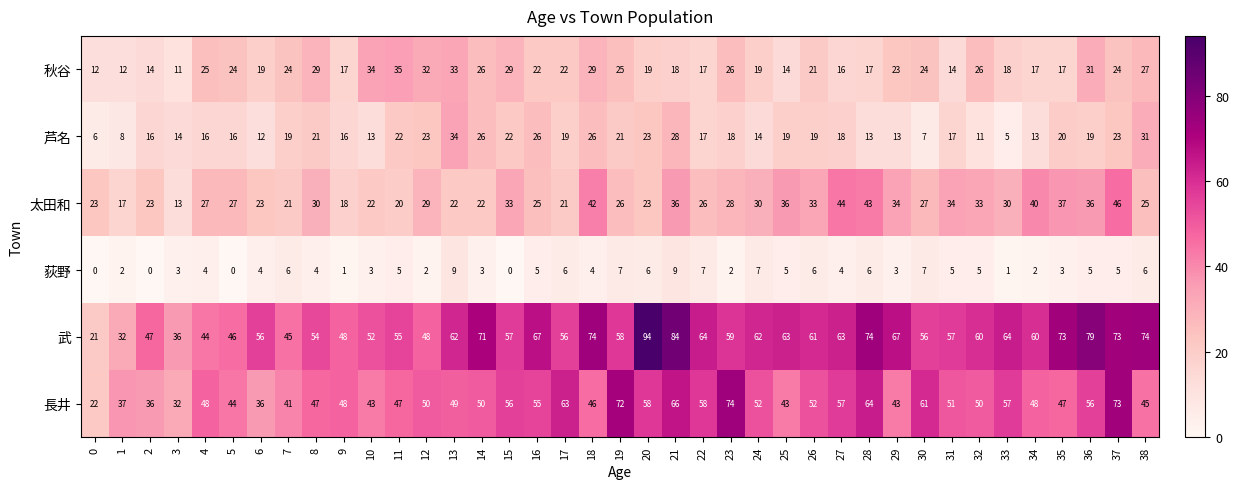

Which series has the widest spread of values?

武